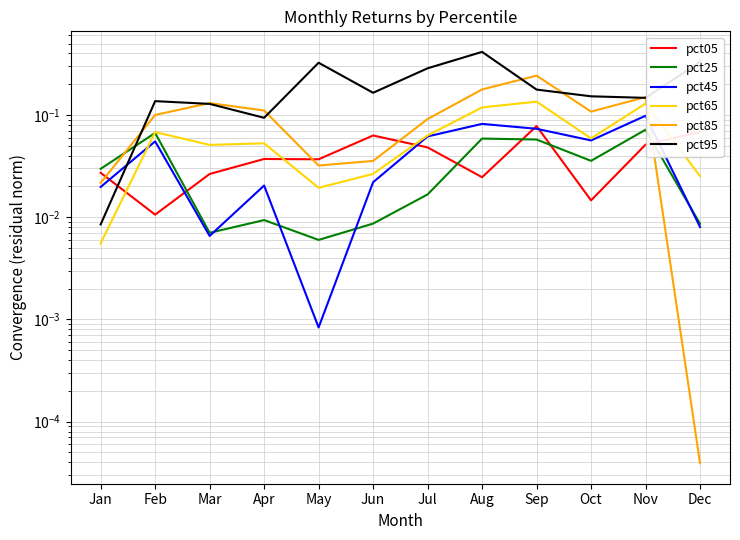

Count the number of categories in the chart.

12